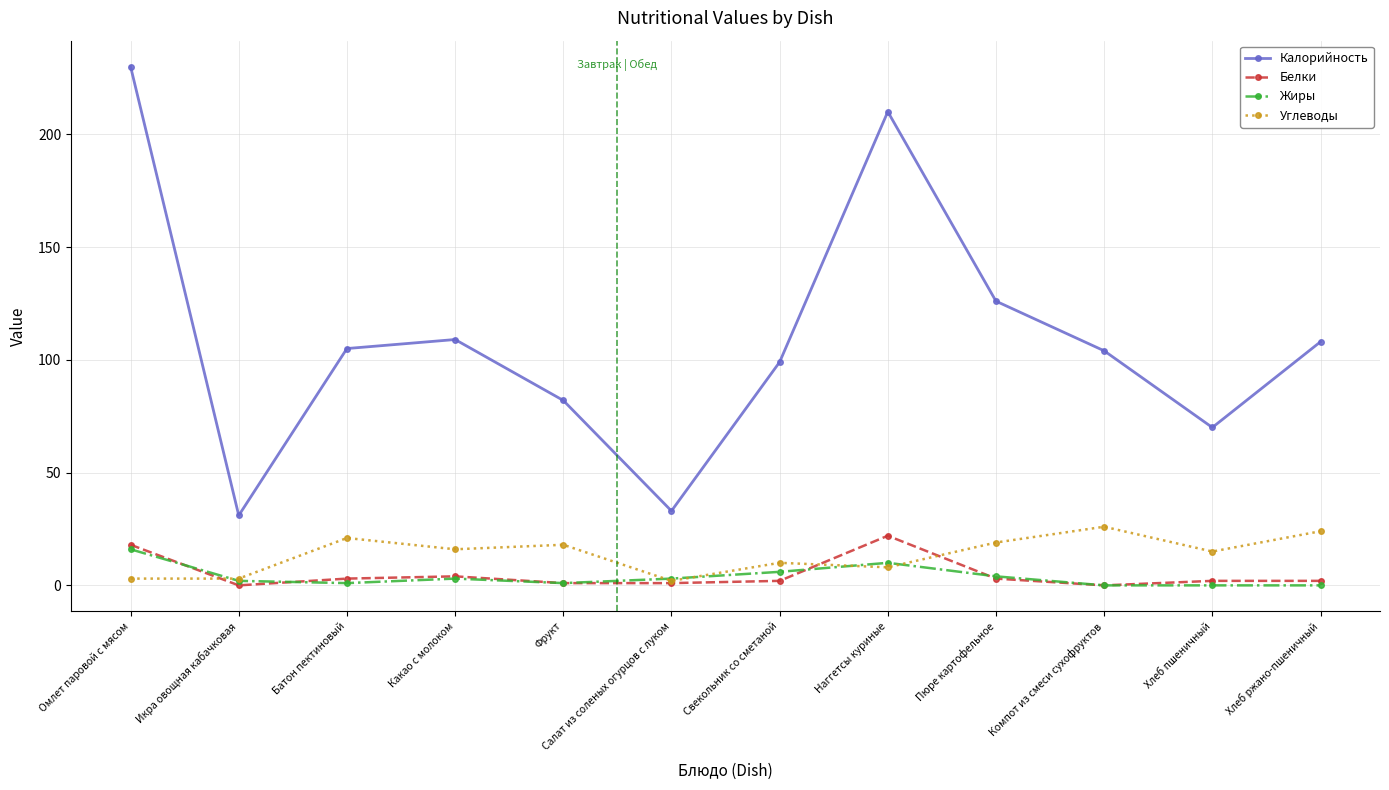

True or false: Углеводы has more than 1 interior local peaks.

True